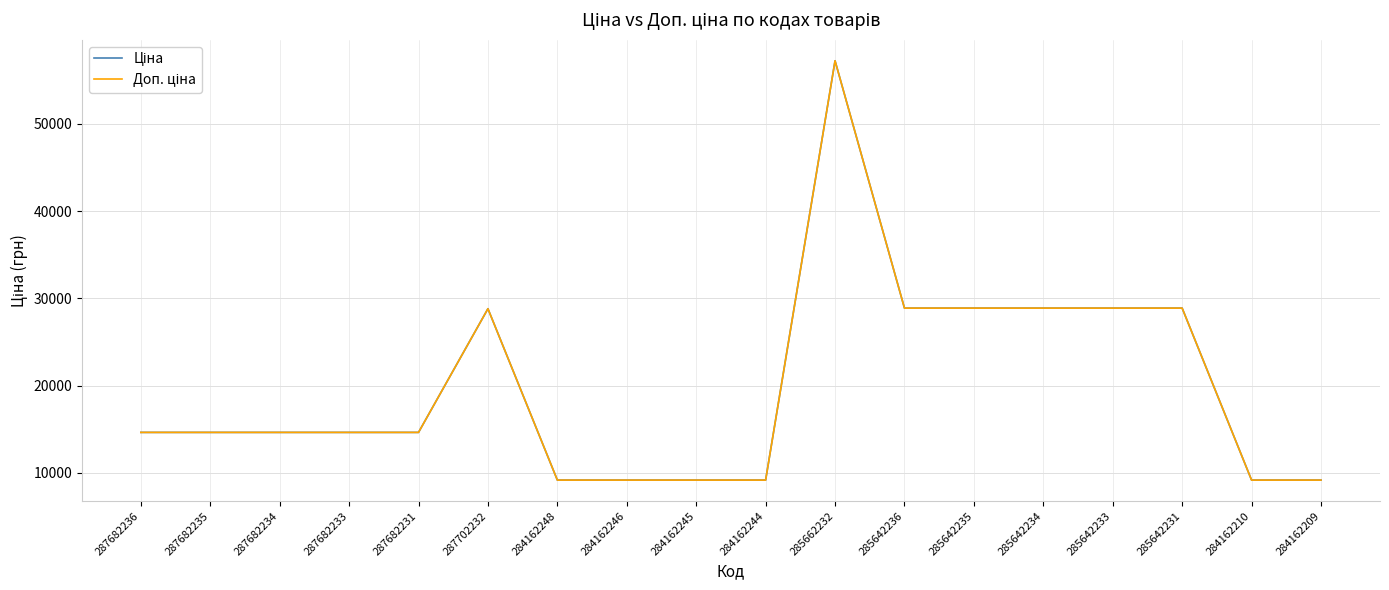

Does the chart display data point markers on the line(s)?

No